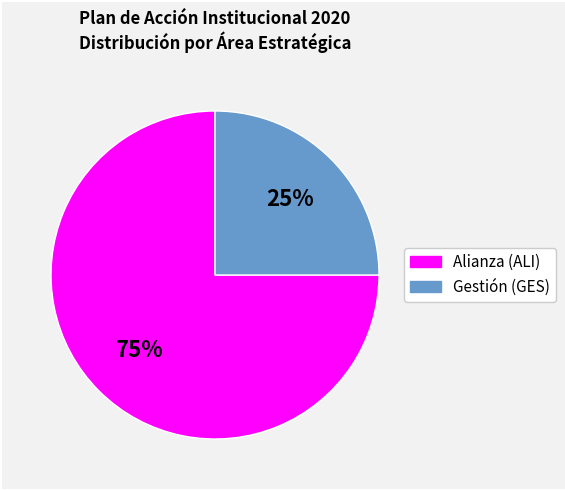

Does any single category account for the majority?

Yes